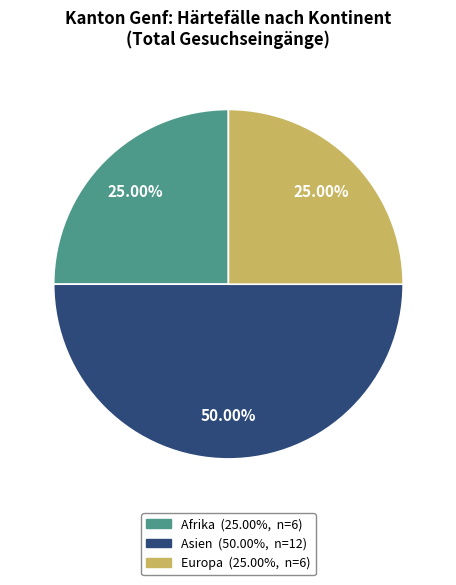

Do Afrika and Asien together represent more than half of the pie?

Yes